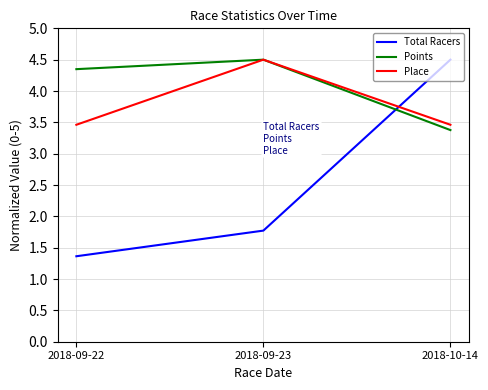

What position from the left is 2018-09-22?

1